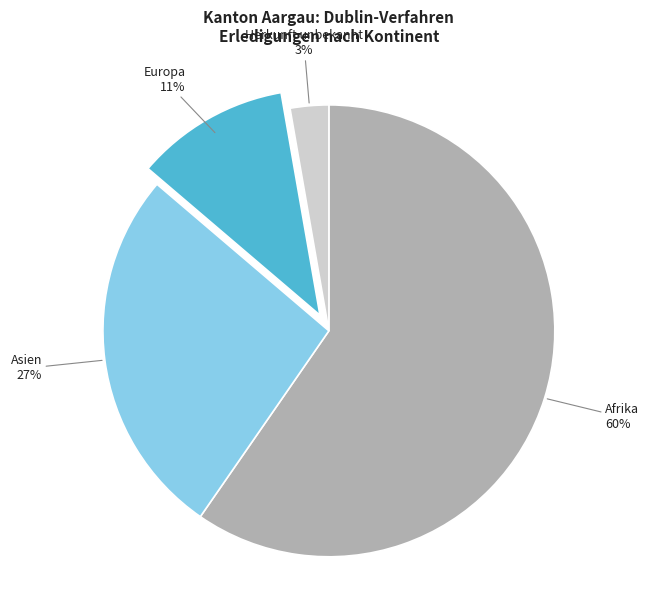

Which slice represents more than half of the pie?

Afrika